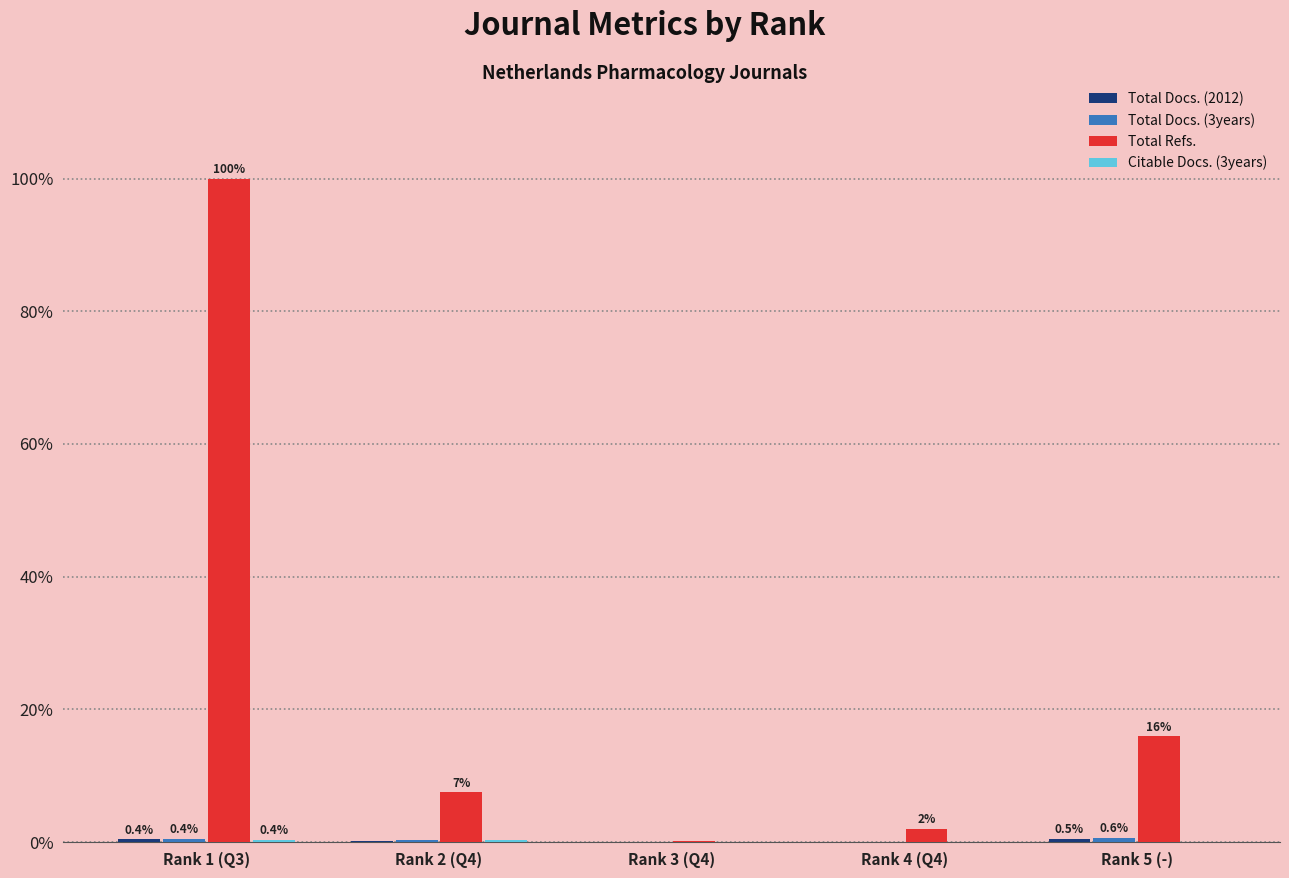

Which series has the largest total across all categories?

Total Refs.